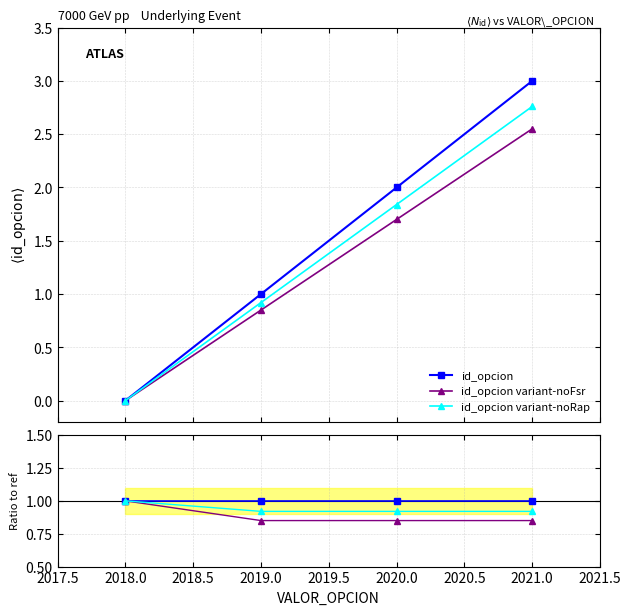

The id_opcion variant-noRap series shows 0.9 at 2021.0. True or false?

True